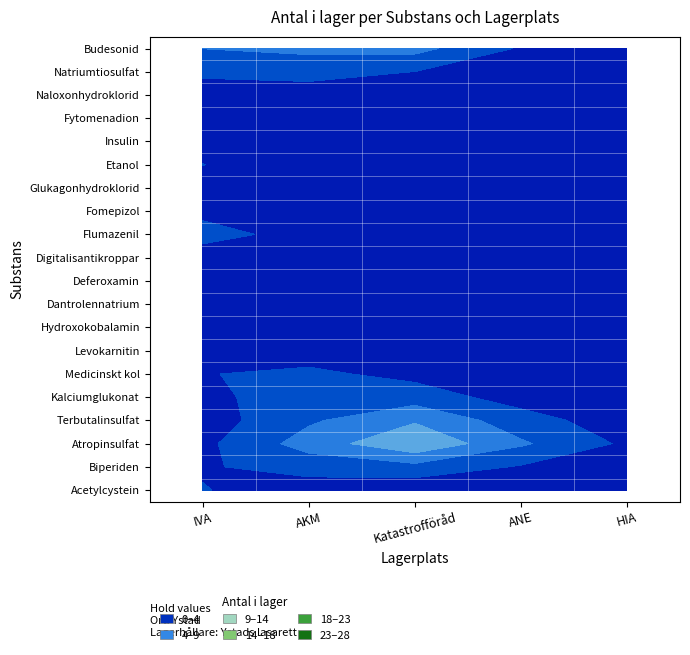

The Kalciumglukonat series shows 7 at AKM. True or false?

True